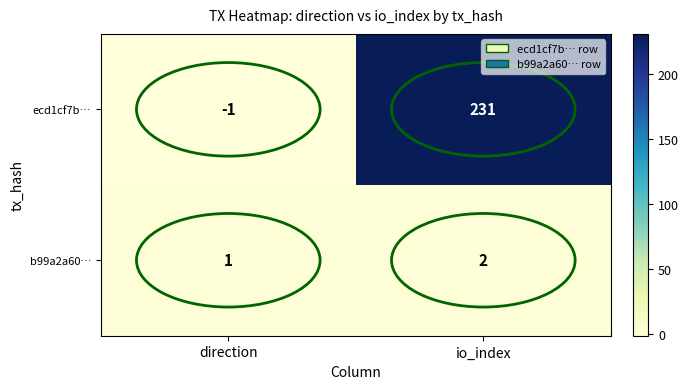

What is the spread (max minus min) of values at direction?

2